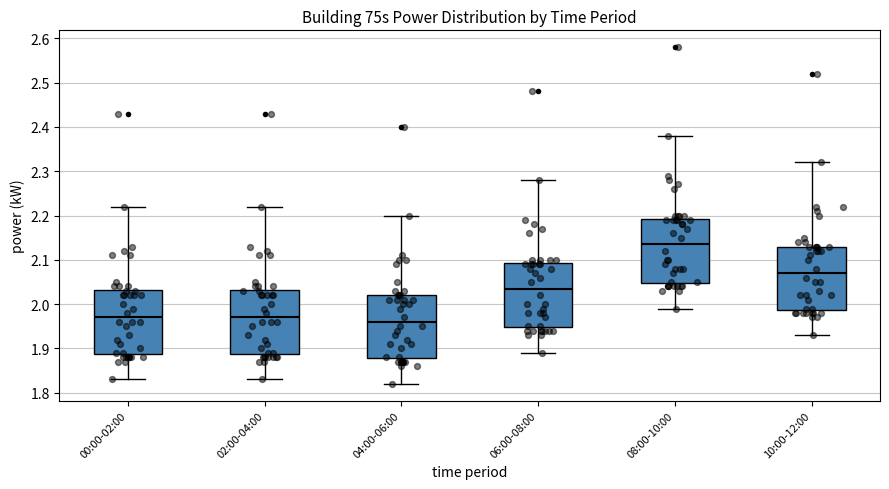

Where does the median line of the box for 02:00-04:00 sit on the y-axis? The values are not printed on the chart, so give them approximately, as read against the axis.

1.97